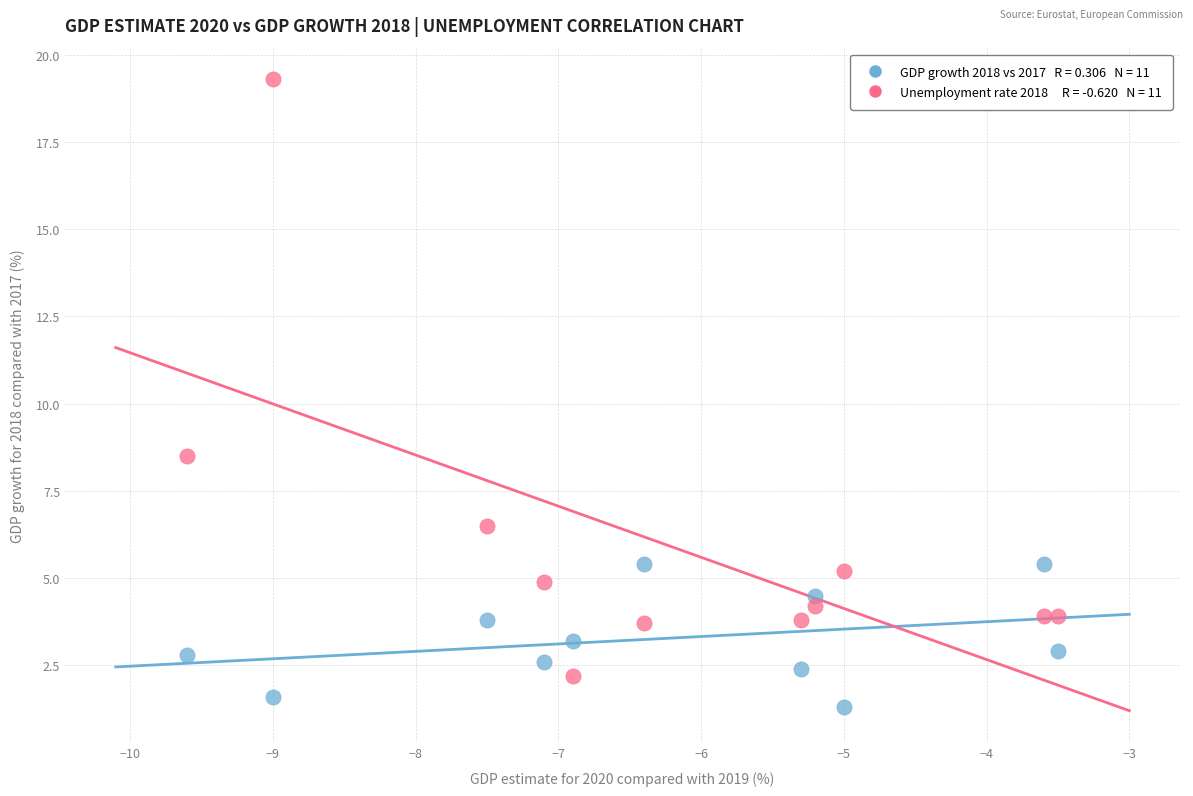

Across all data points, what is the range of X values (max minus min)?

6.1